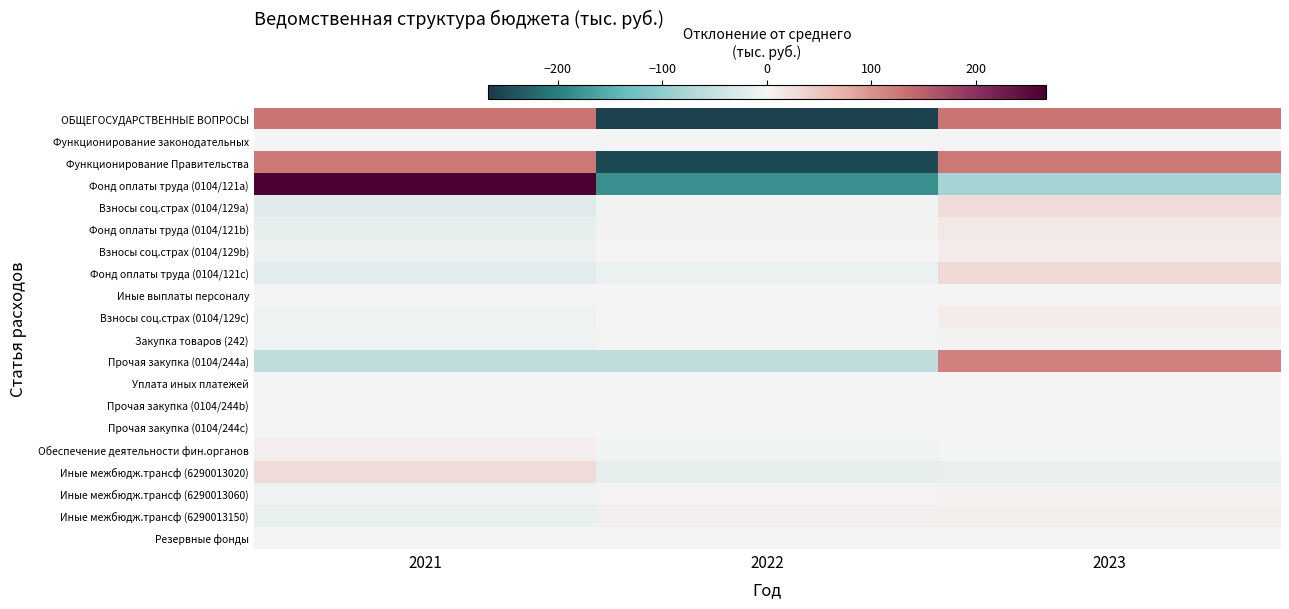

List the series in order of their peak value, highest first.

Фонд оплаты труда (0104/121a), ОБЩЕГОСУДАРСТВЕННЫЕ ВОПРОСЫ, Функционирование Правительства, Прочая закупка (0104/244a), Фонд оплаты труда (0104/121c), Иные межбюдж.трансф (6290013020), Взносы соц.страх (0104/129a), Фонд оплаты труда (0104/121b), Взносы соц.страх (0104/129b), Взносы соц.страх (0104/129c), Иные межбюдж.трансф (6290013150), Обеспечение деятельности фин.органов, Иные межбюдж.трансф (6290013060), Закупка товаров (242), Функционирование законодательных, Иные выплаты персоналу, Уплата иных платежей, Прочая закупка (0104/244b), Прочая закупка (0104/244c), Резервные фонды